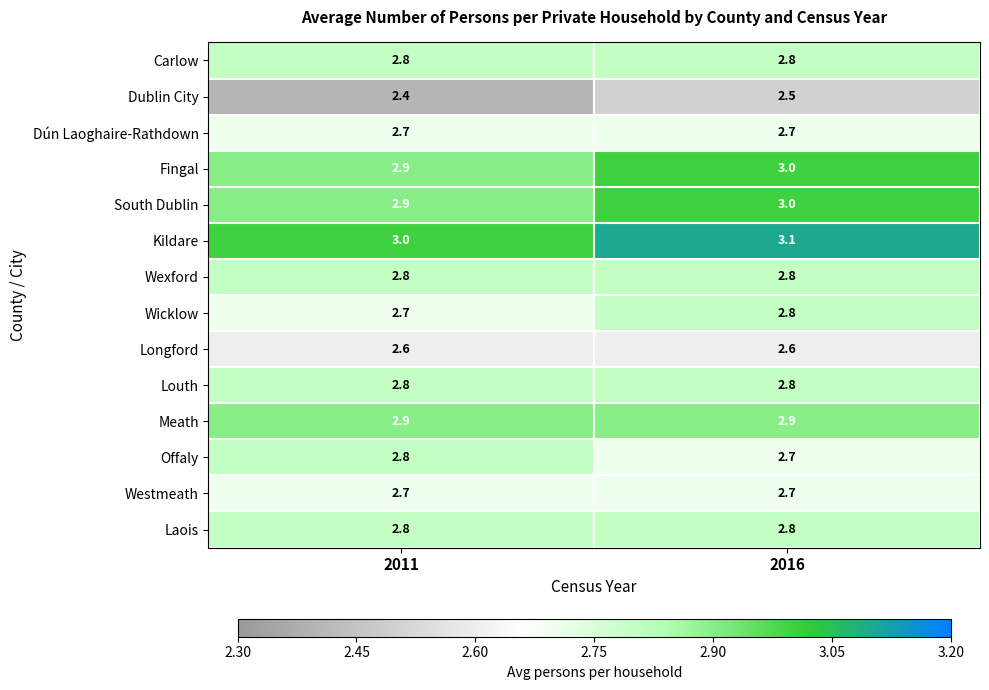

What is the sum of the Longford values at 2016 and 2011?

5.2